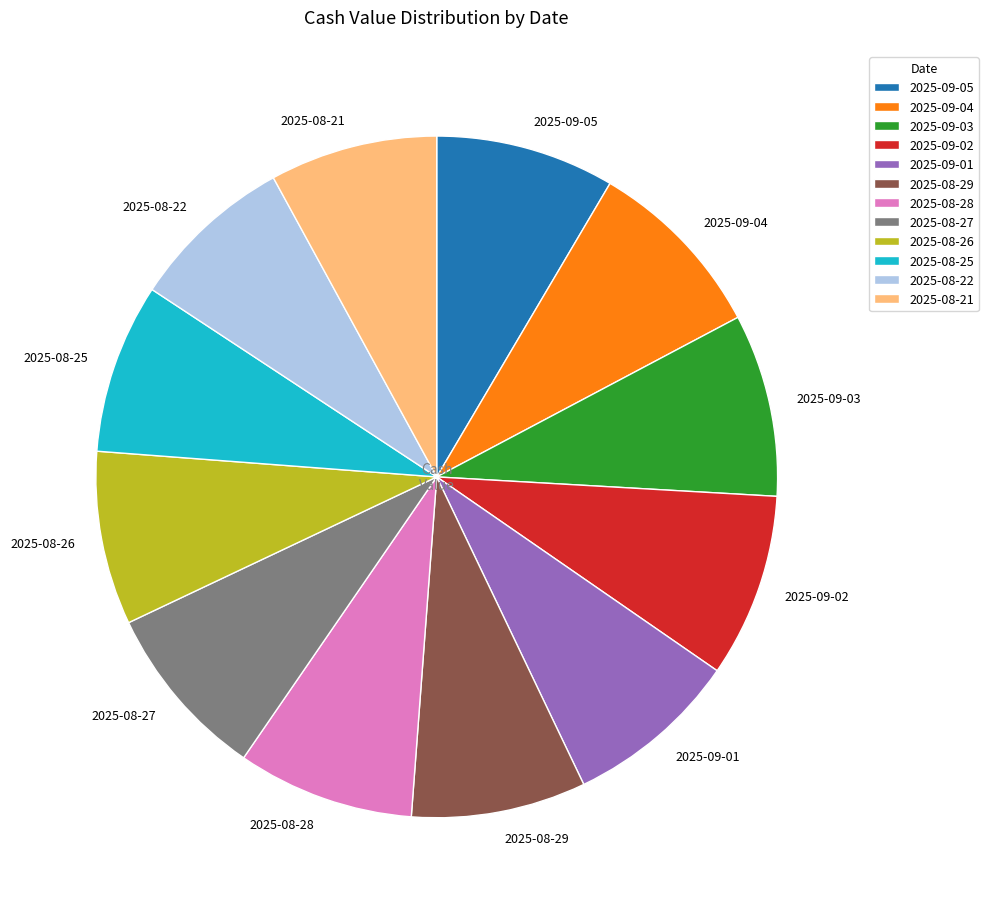

Is the sum of 2025-08-26 and 2025-08-29 greater than half?

No